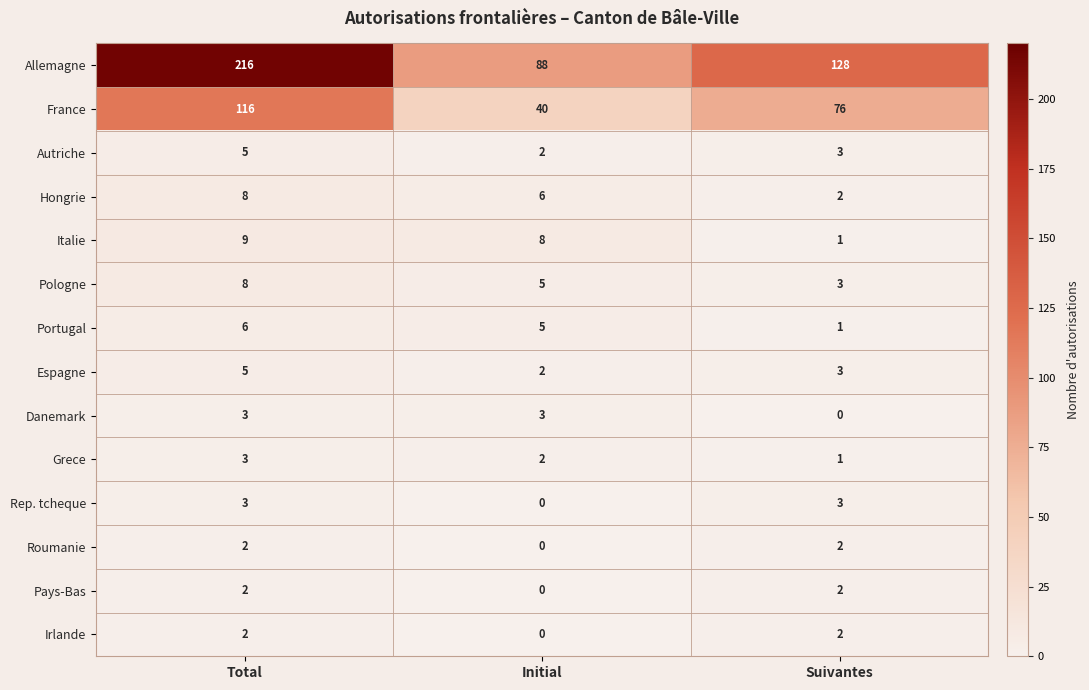

Which series changed the most between Initial and Suivantes?

Allemagne